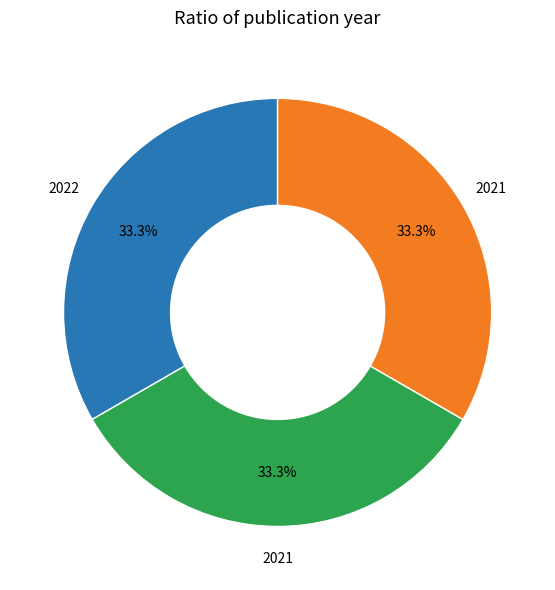

Is there a majority slice in this chart?

No